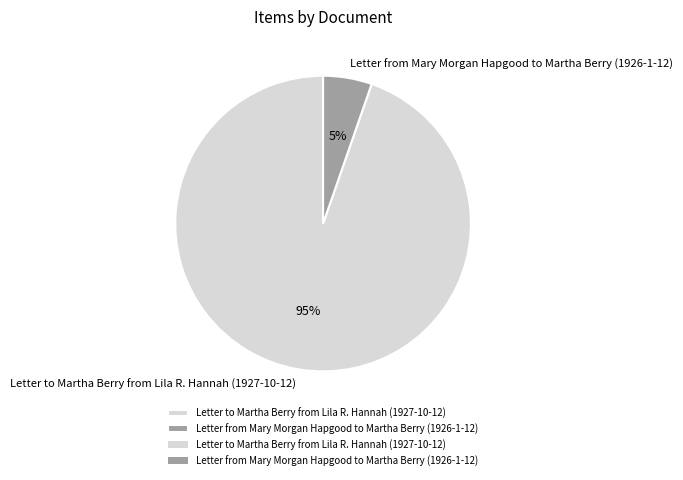

Combined, do Letter from Mary Morgan Hapgood to Martha Berry (1926-1-12) and Letter to Martha Berry from Lila R. Hannah (1927-10-12) account for over 50%?

Yes